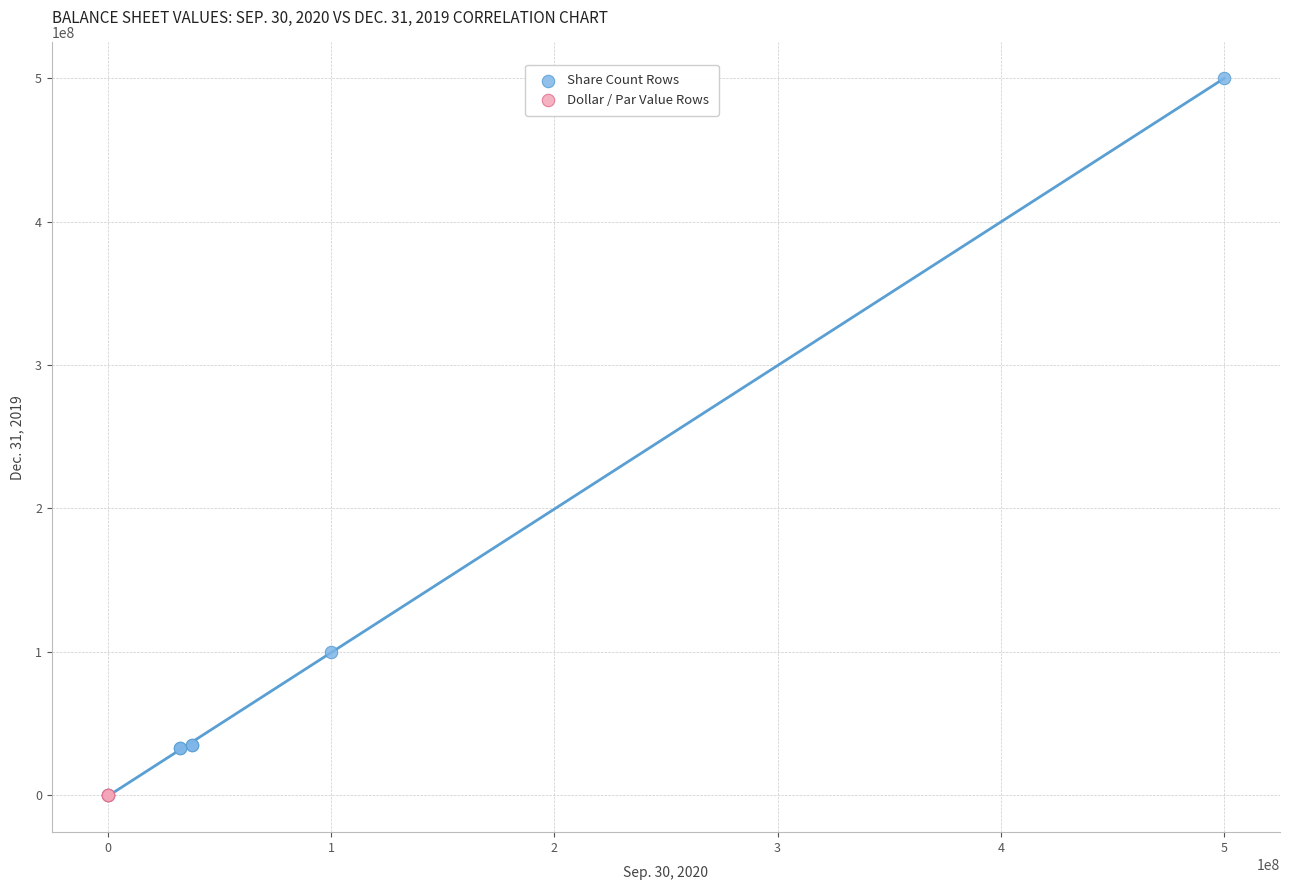

Which series has the largest Y range (max minus min)?

Share Count Rows